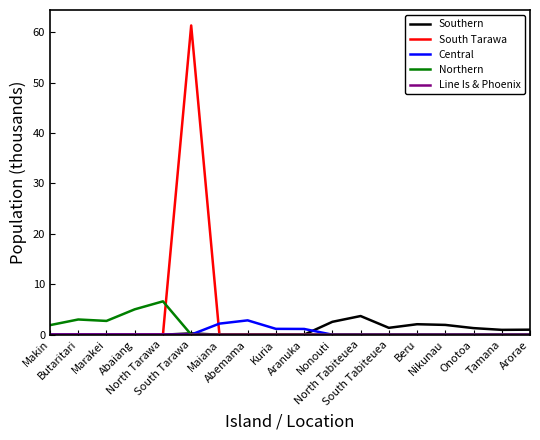

Reading left to right, transcribe all the data shown in this chart.

Southern: Makin=0.0	Butaritari=0.0	Marakei=0.0	Abaiang=0.0	North Tarawa=0.0	South Tarawa=0.3	Maiana=0.0	Abemama=0.0	Kuria=0.0	Aranuka=0.0	Nonouti=2.6	North Tabiteuea=3.7	South Tabiteuea=1.4	Beru=2.1	Nikunau=1.9	Onotoa=1.3	Tamana=1.0	Arorae=1.0
South Tarawa: Makin=0.0	Butaritari=0.0	Marakei=0.0	Abaiang=0.0	North Tarawa=0.0	South Tarawa=61.3	Maiana=0.0	Abemama=0.0	Kuria=0.0	Aranuka=0.0	Nonouti=0.0	North Tabiteuea=0.0	South Tabiteuea=0.0	Beru=0.0	Nikunau=0.0	Onotoa=0.0	Tamana=0.0	Arorae=0.0
Central: Makin=0.0	Butaritari=0.0	Marakei=0.0	Abaiang=0.0	North Tarawa=0.0	South Tarawa=0.0	Maiana=2.2	Abemama=2.8	Kuria=1.2	Aranuka=1.1	Nonouti=0.0	North Tabiteuea=0.0	South Tabiteuea=0.0	Beru=0.0	Nikunau=0.0	Onotoa=0.0	Tamana=0.0	Arorae=0.0
Northern: Makin=1.9	Butaritari=3.0	Marakei=2.7	Abaiang=5.0	North Tarawa=6.6	South Tarawa=0.0	Maiana=0.0	Abemama=0.0	Kuria=0.0	Aranuka=0.0	Nonouti=0.0	North Tabiteuea=0.0	South Tabiteuea=0.0	Beru=0.0	Nikunau=0.0	Onotoa=0.0	Tamana=0.0	Arorae=0.0
Line Is & Phoenix: Makin=0.0	Butaritari=0.0	Marakei=0.0	Abaiang=0.0	North Tarawa=0.0	South Tarawa=0.0	Maiana=0.0	Abemama=0.0	Kuria=0.0	Aranuka=0.0	Nonouti=0.0	North Tabiteuea=0.0	South Tabiteuea=0.0	Beru=0.0	Nikunau=0.0	Onotoa=0.0	Tamana=0.0	Arorae=0.0